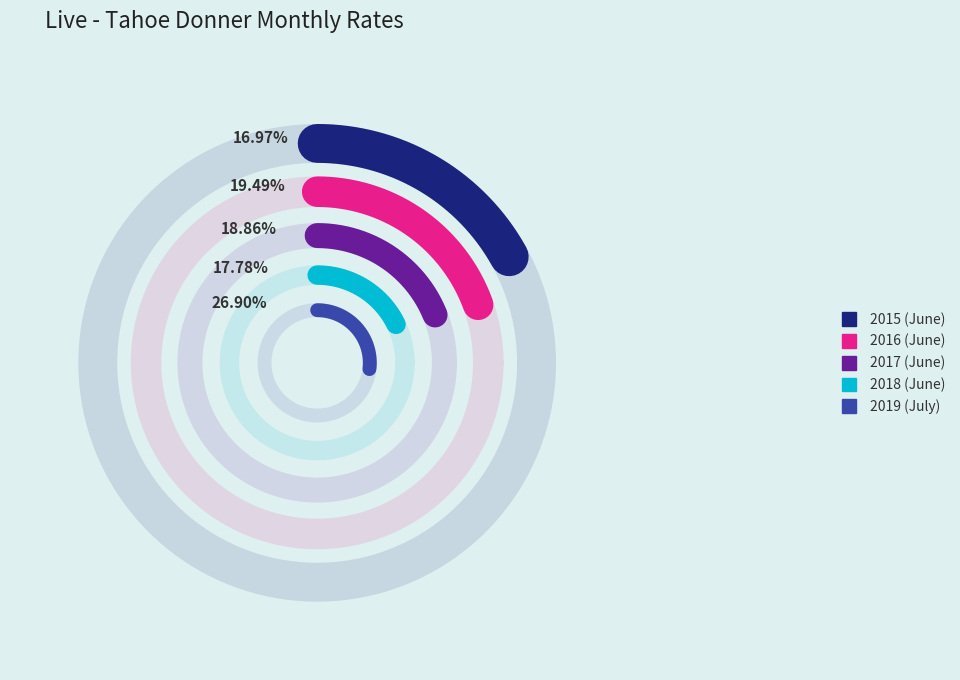

Combined, do 2016 (June) and 2018 (June) account for over 50%?

No